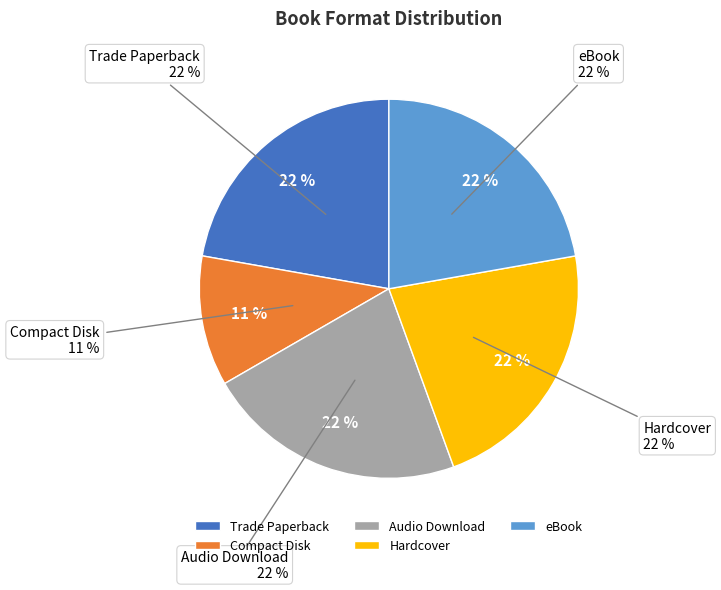

Which category has the smallest portion of the pie?

Compact Disk